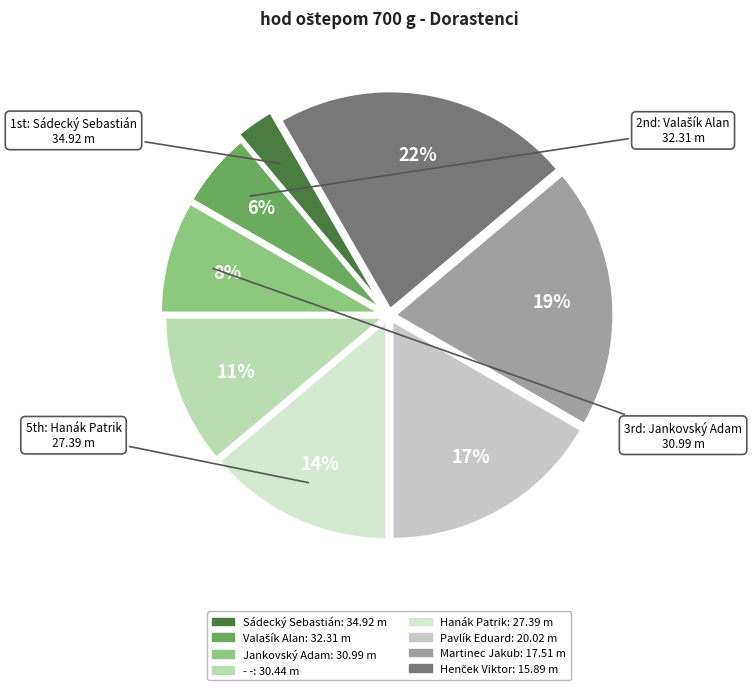

What percentage is NOT represented by Jankovský Adam?

91.7%